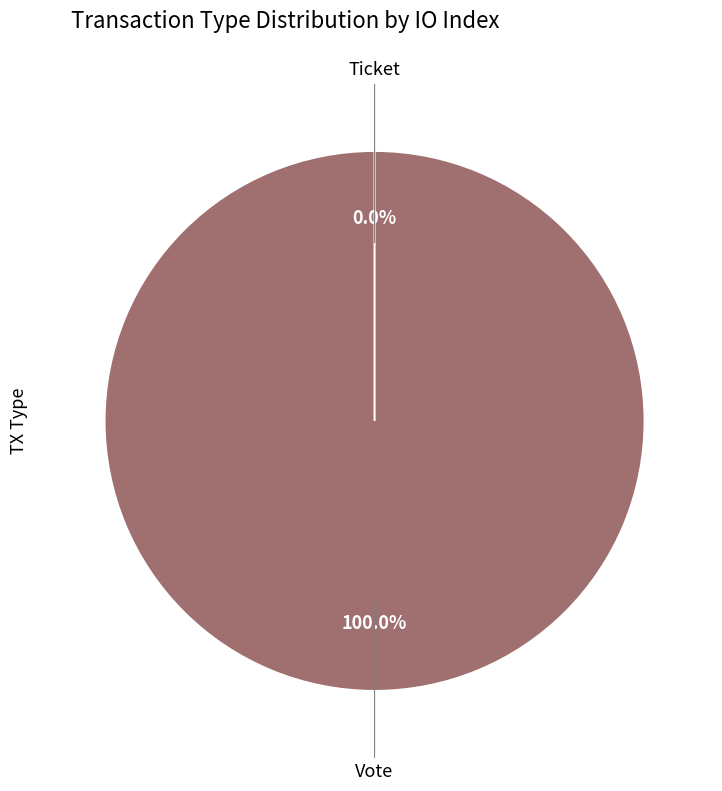

Which slice is the smallest?

Ticket